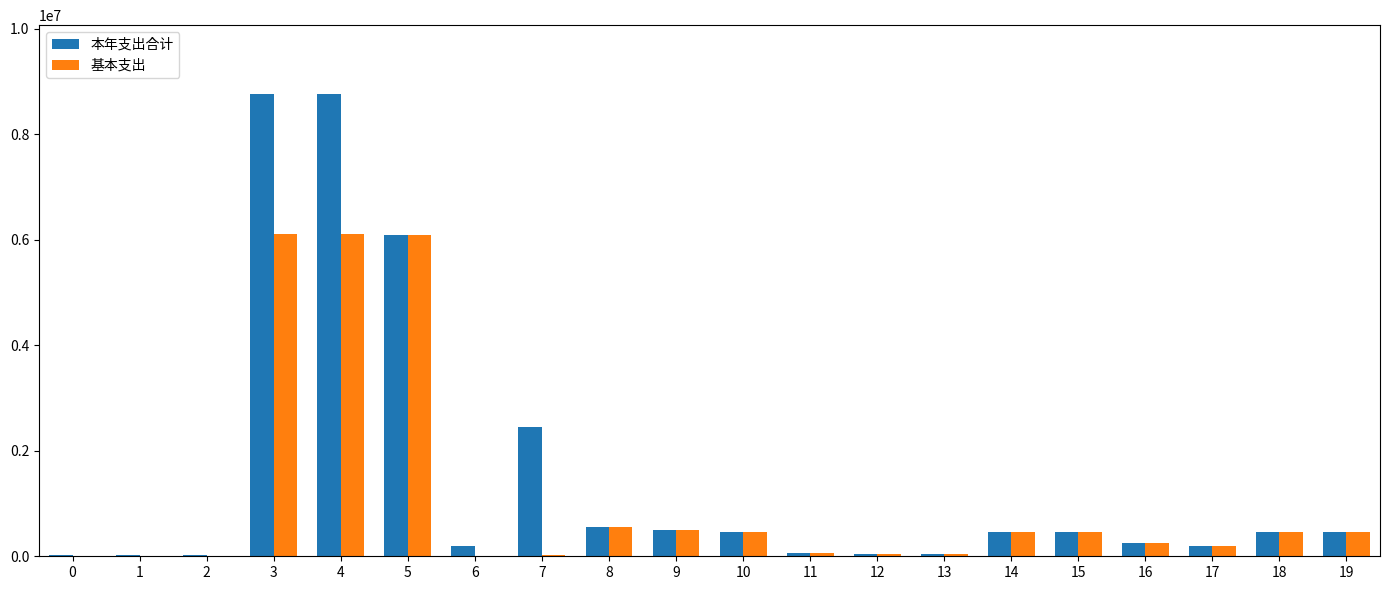

What is the average value of the 本年支出合计 series?

1512677.7